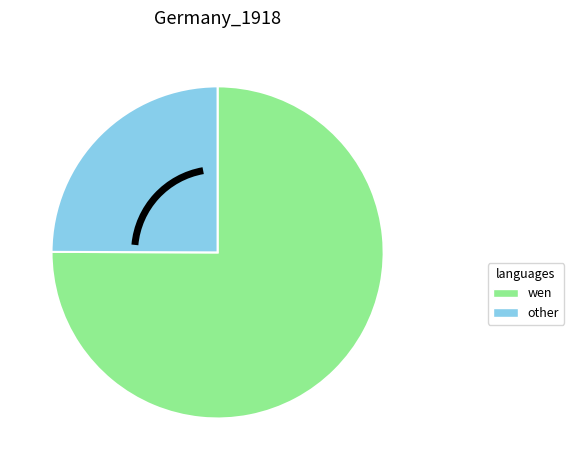

How many segments does this pie chart have?

2